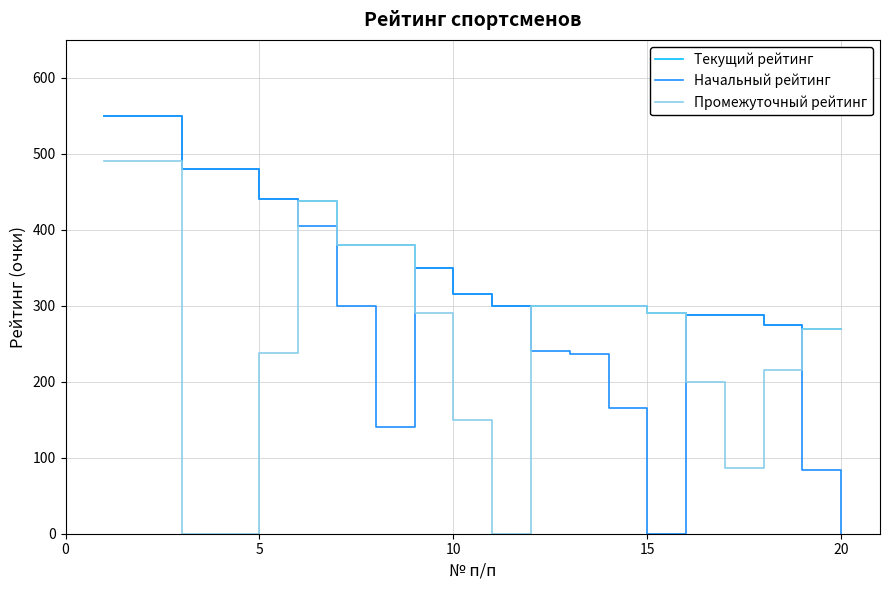

List the series in order of their overall mean, lowest first.

Промежуточный рейтинг, Начальный рейтинг, Текущий рейтинг